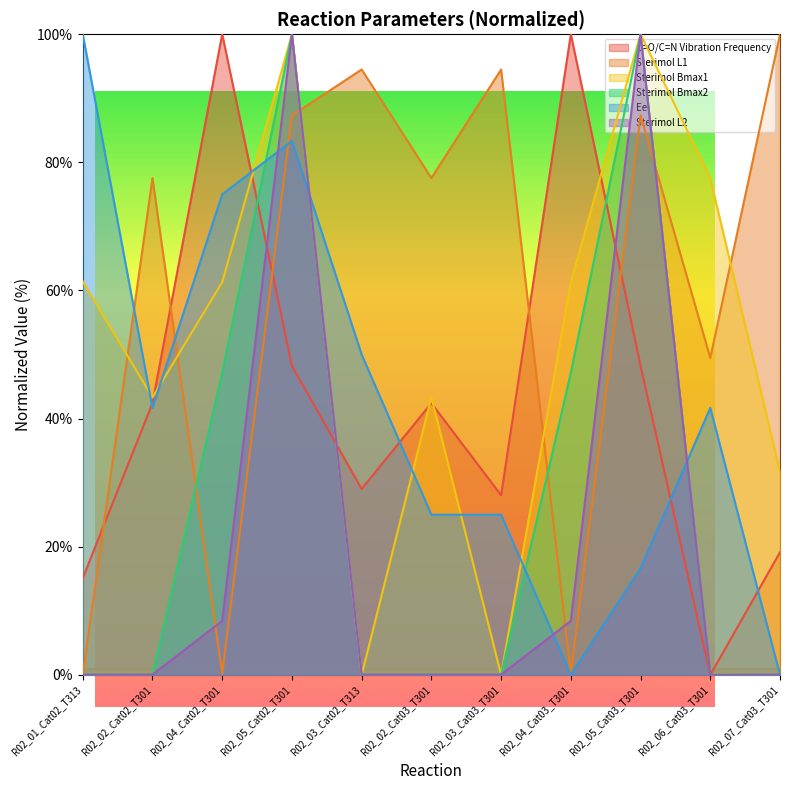

How many times do Sterimol Bmax2 and Sterimol Bmax1 cross each other?

3